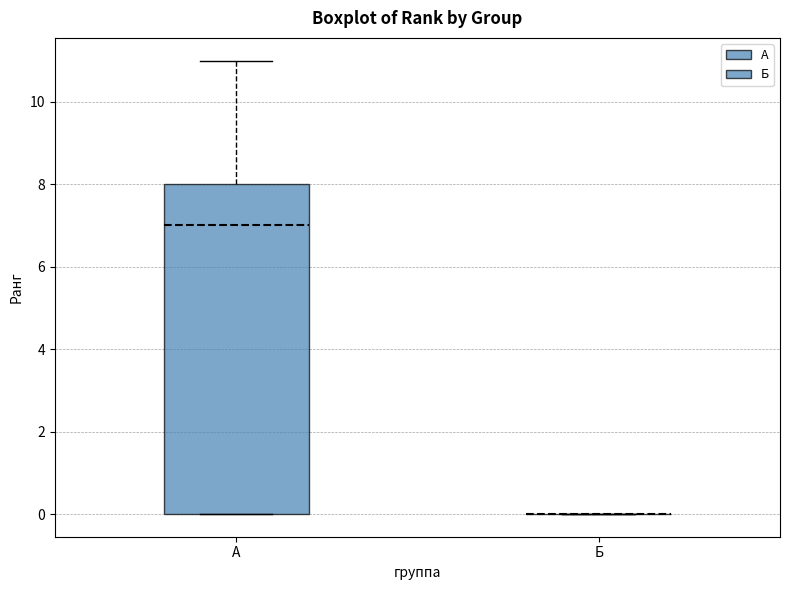

Reading left to right, transcribe this box plot: for each box, give where its median line is, the range the box spans, and where its two whiskers end, as read against the y-axis. The values are not printed on the chart, so give them approximately, as read against the axis.

А: median 7, box 0 to 8, whiskers 0 to 11
Б: box collapsed to a line at 0, whiskers 0 to 0